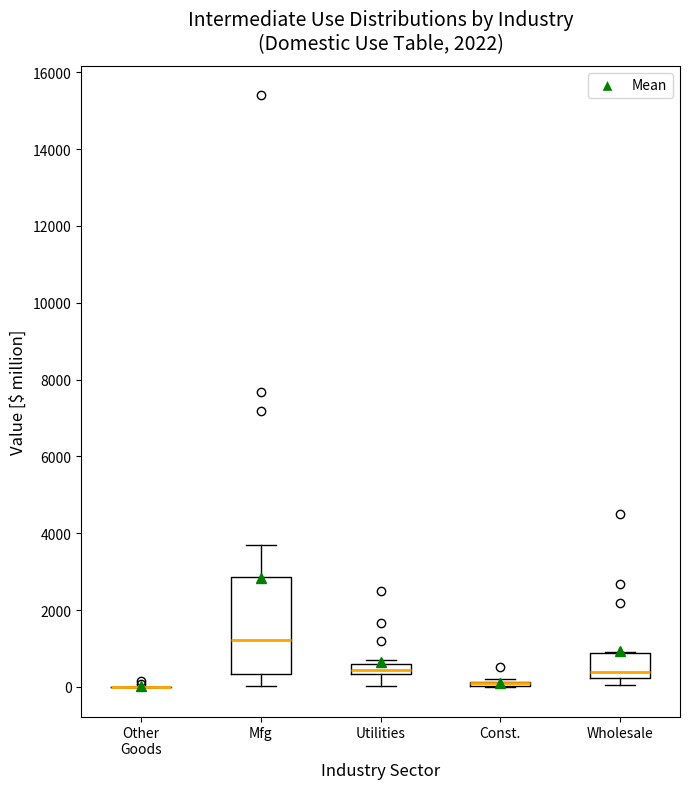

Comparing the boxes themselves (not the whiskers), which one is the tallest?

Mfg